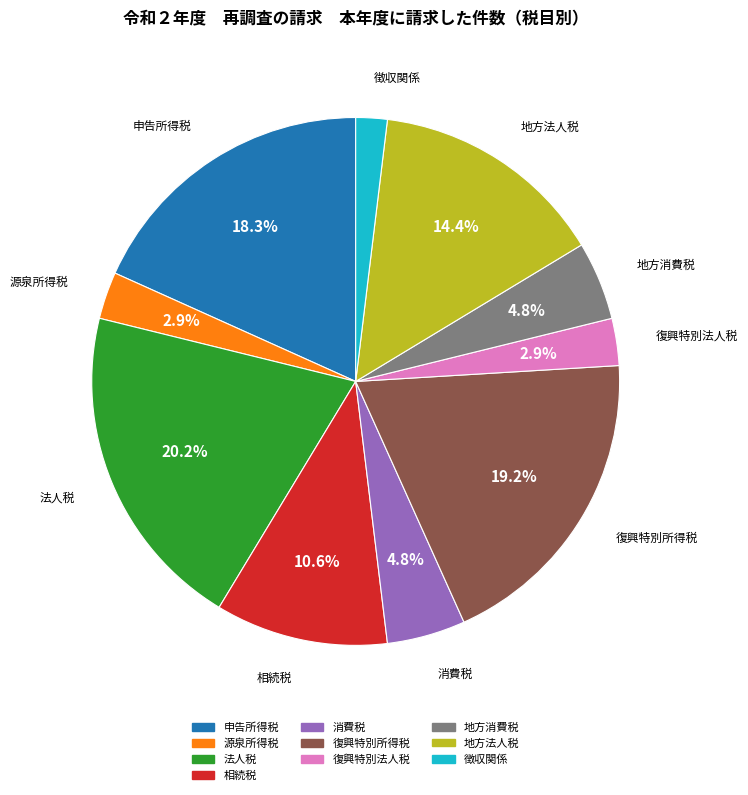

What is the largest slice in the pie chart?

法人税